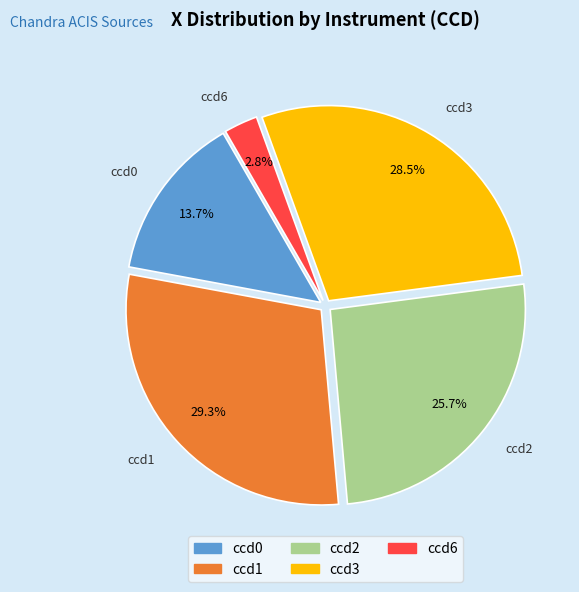

Is there any slice that represents more than half of the pie?

No